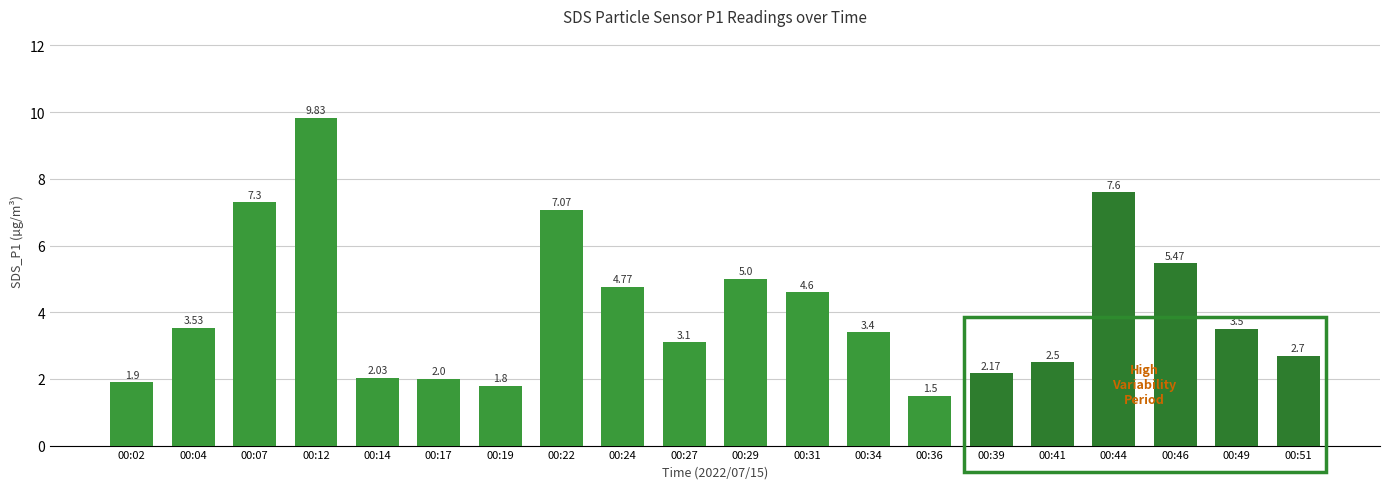

The chart shows a value of 2.5 at 00:41. True or false?

True